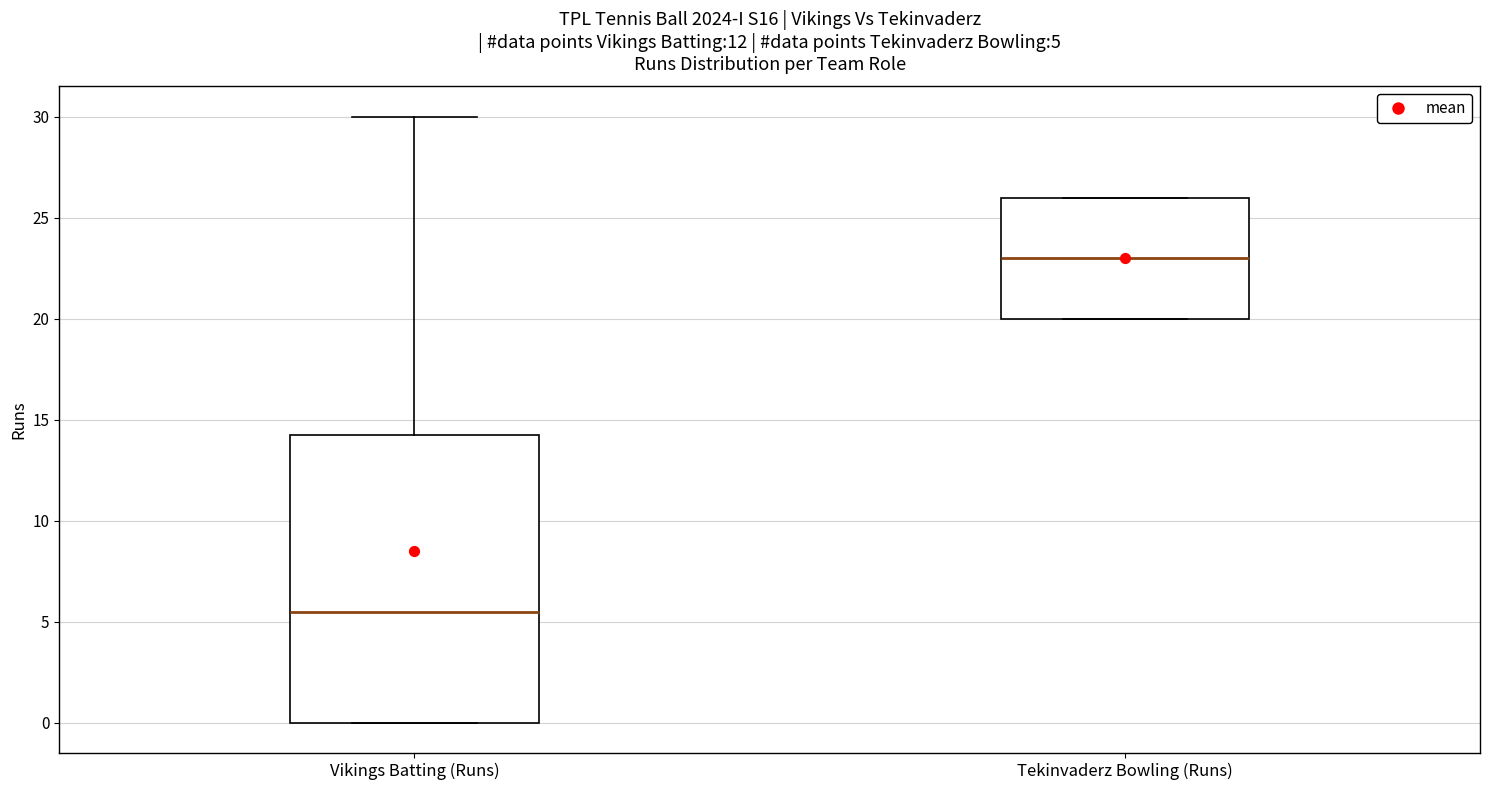

Comparing the boxes themselves (not the whiskers), which one is the tallest?

Vikings Batting (Runs)